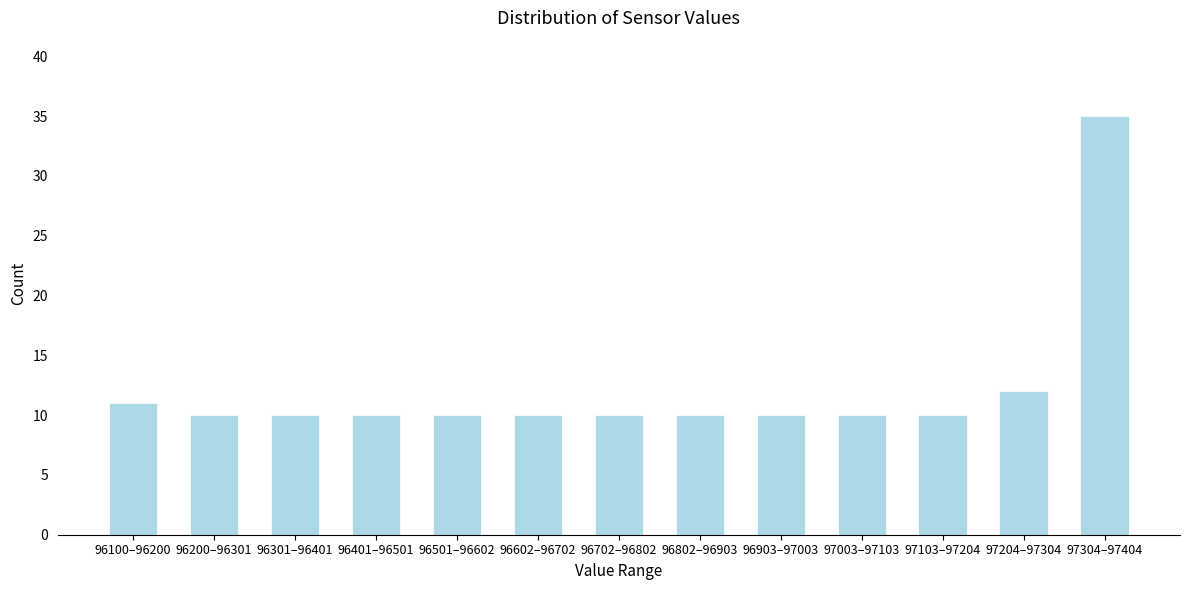

Reading left to right, transcribe all the data shown in this chart.

11	10	10	10	10	10	10	10	10	10	10	12	35